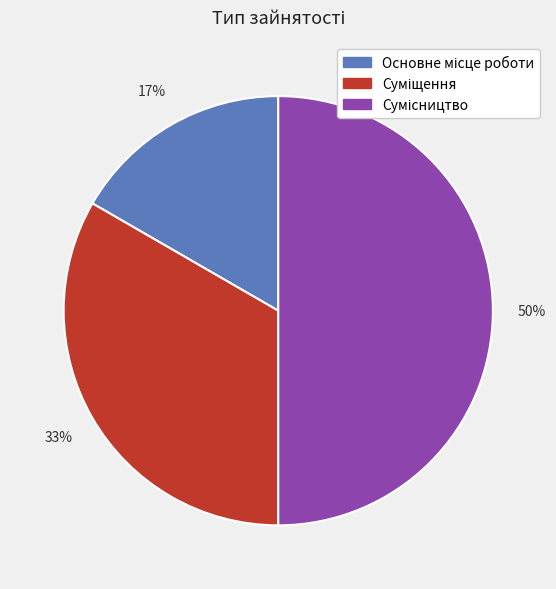

What is the change in value from Основне місце роботи to Суміщення?

+1